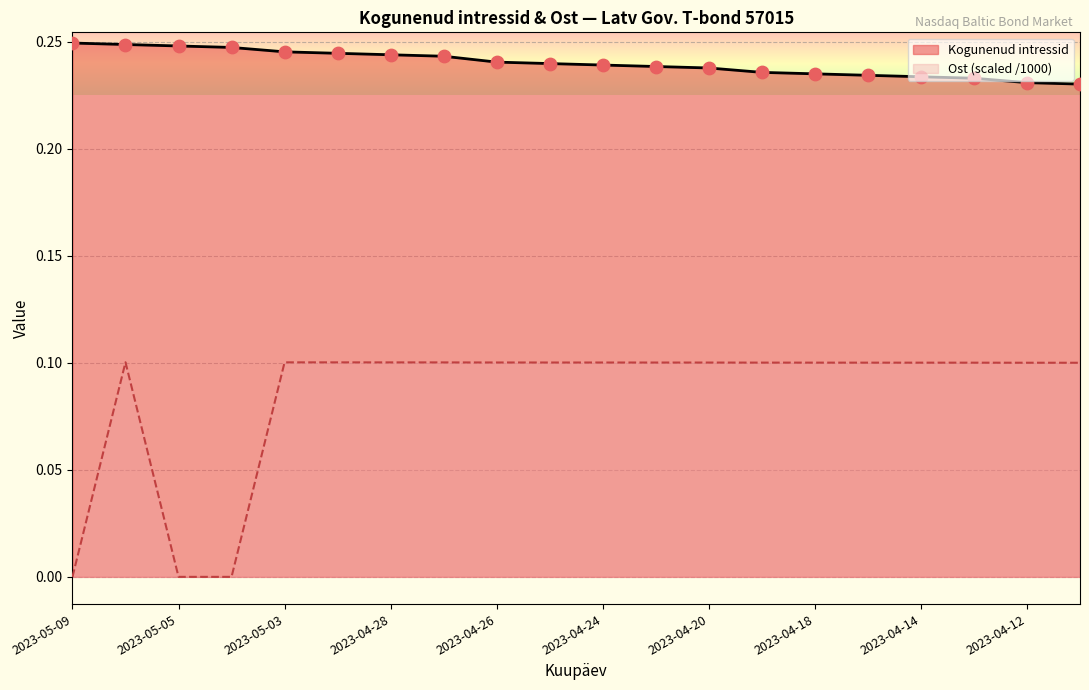

Is the value of Kogunenud intressid at 2023-05-03 greater than the value of Ost at 2023-05-04?

Yes